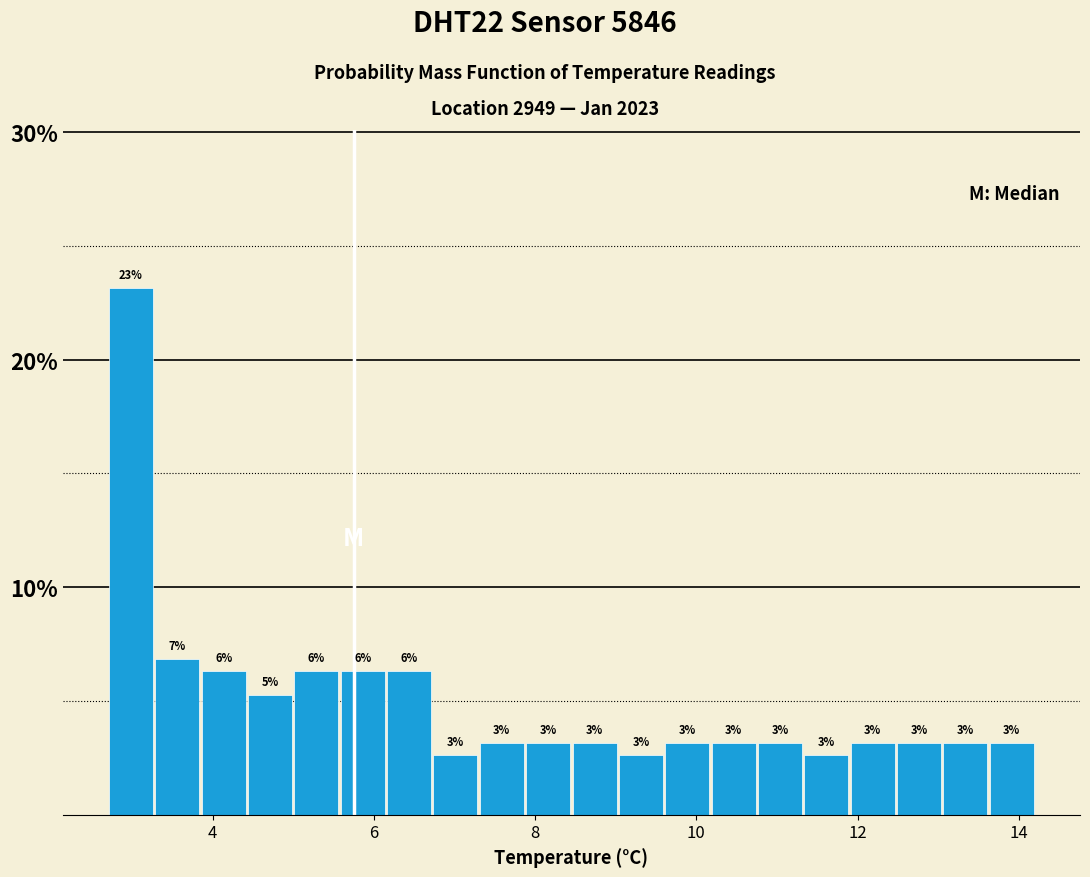

Around what value on the x-axis is the tallest bar? Give the approximate position of its centre, as read against the axis.

3.0